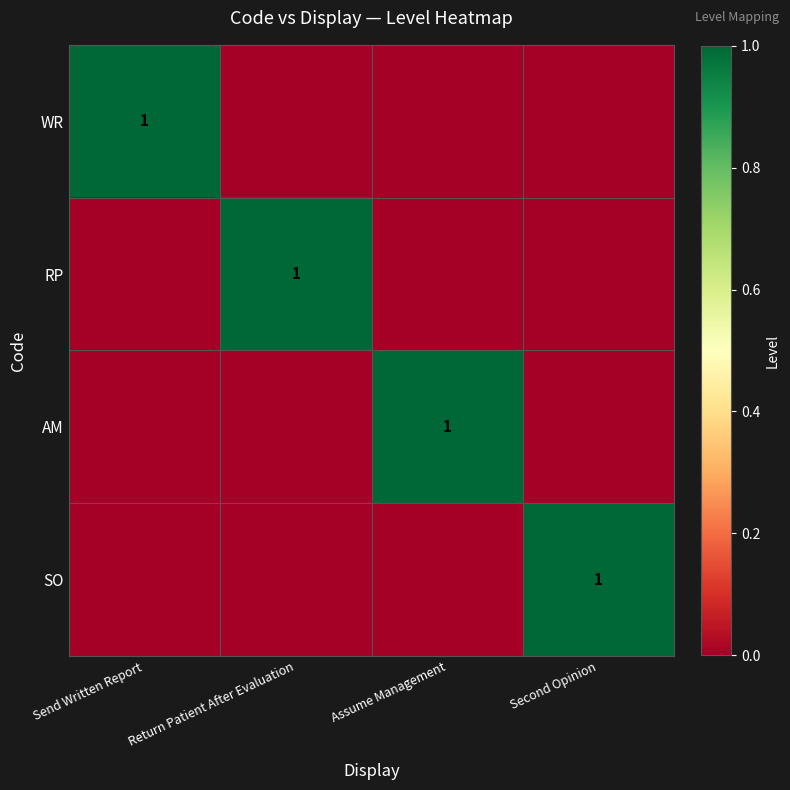

The RP series shows -1 at Send Written Report. True or false?

False